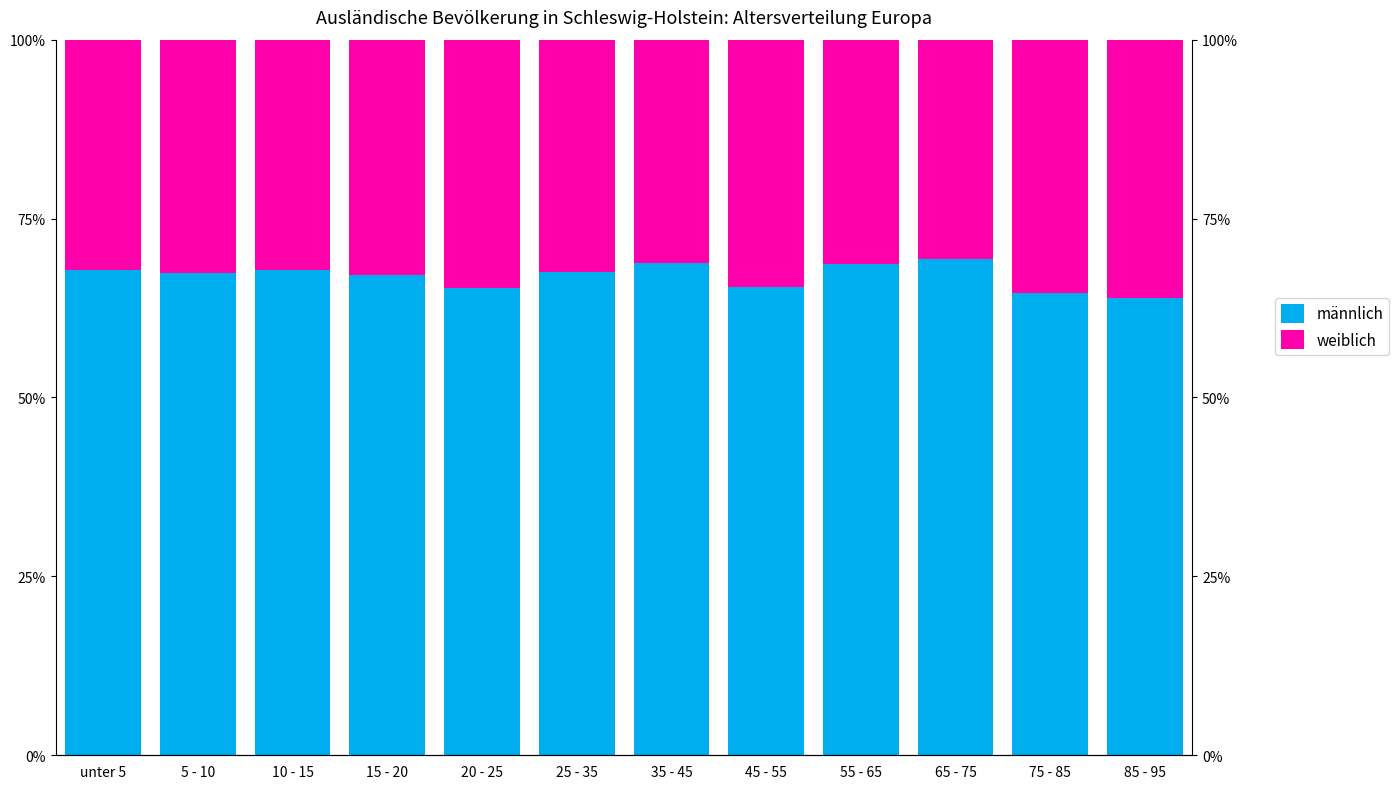

What is the difference between the second highest and second lowest values in the männlich series?

4.1